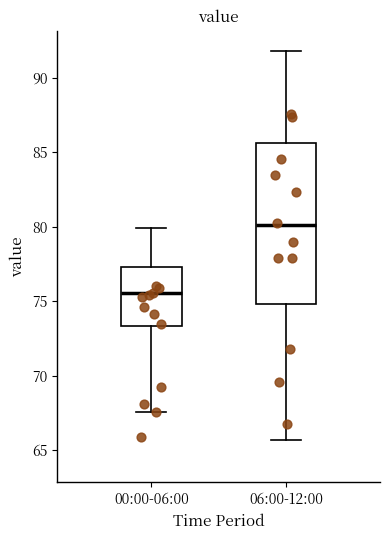

Which box is the tallest, from its lower edge to its upper edge?

06:00-12:00